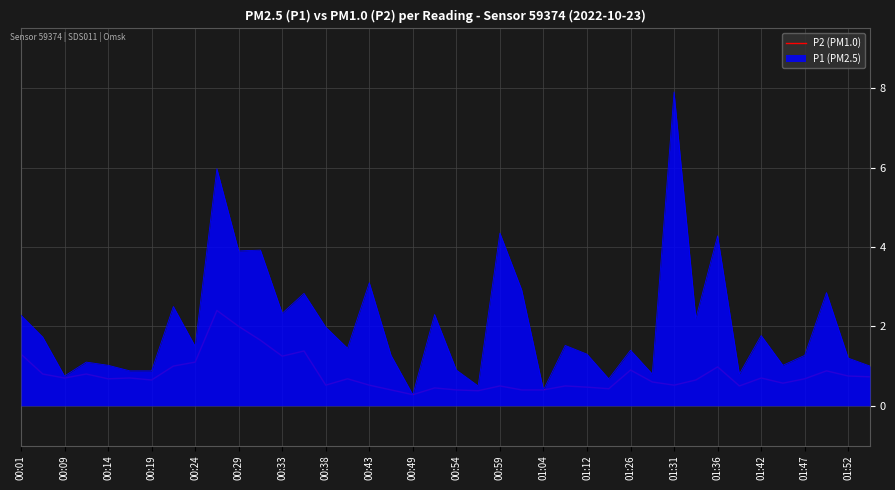

What is the maximum value shown in the chart?

7.9